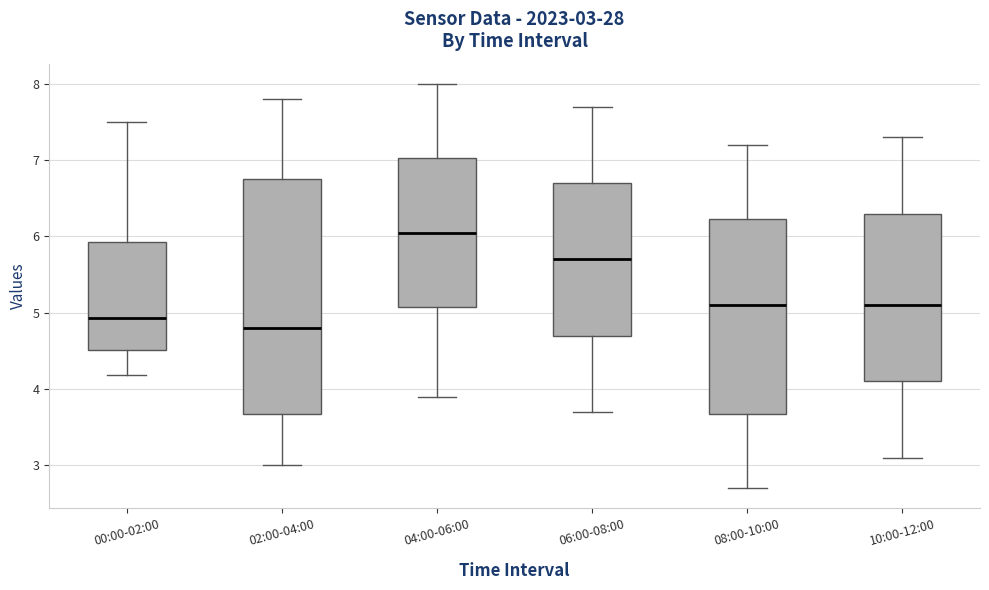

Which box's median line is the lowest?

02:00-04:00